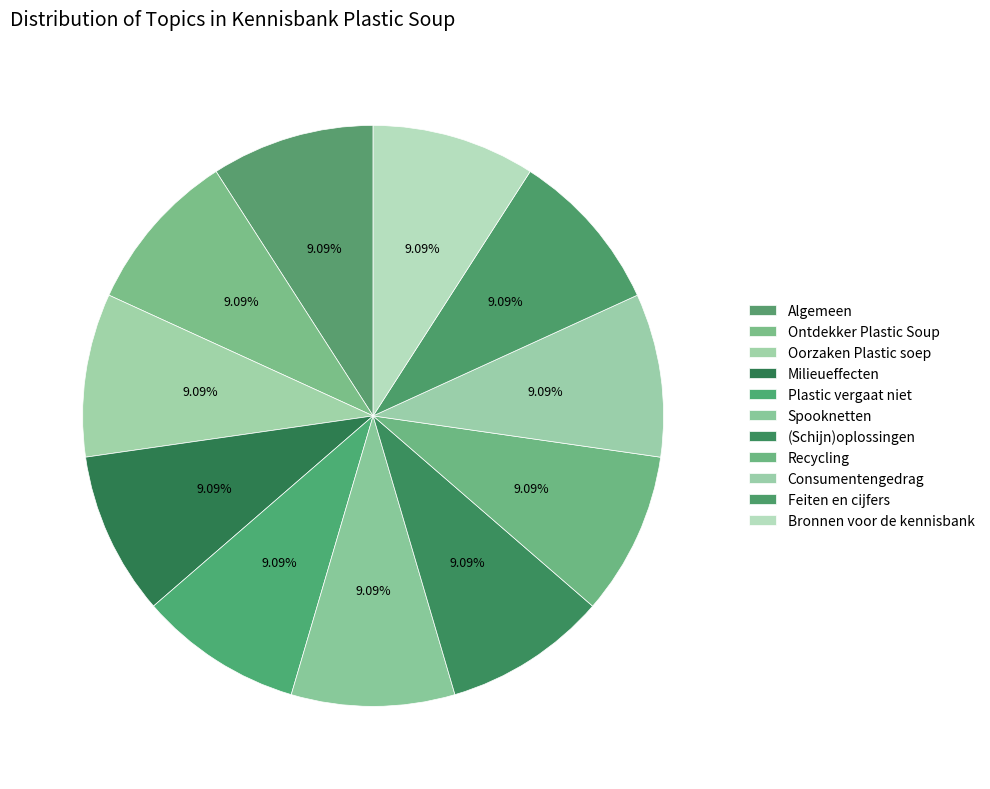

How many slices are in this pie chart?

11